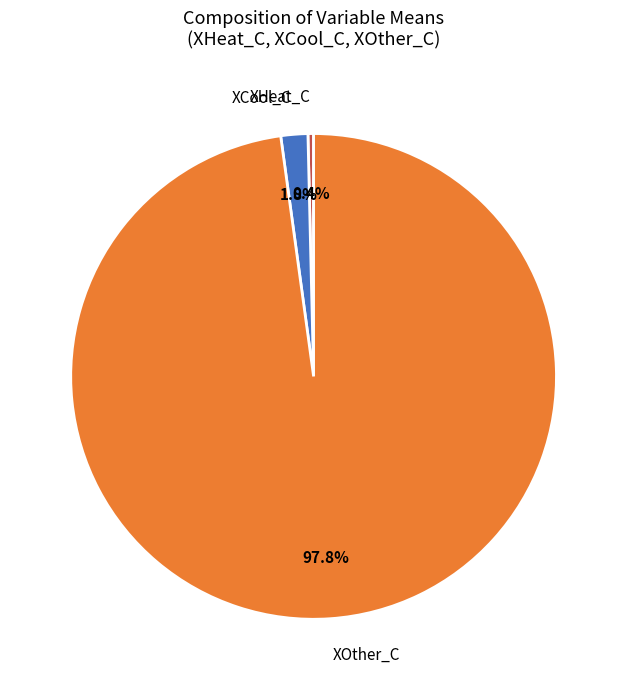

Rank the categories by value from lowest to highest.

XHeat_C, XCool_C, XOther_C